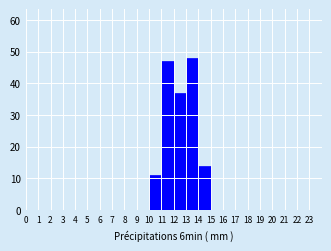

Reading left to right, transcribe this chart: for each bar, give the range it covers on the x-axis and its height. The values are not printed on the chart, so give them approximately, as read against the axis.

0 to 1: 0
1 to 2: 0
2 to 3: 0
3 to 4: 0
4 to 5: 0
5 to 6: 0
6 to 7: 0
7 to 8: 0
8 to 9: 0
9 to 10: 0
10 to 11: 11
11 to 12: 47
12 to 13: 37
13 to 14: 48
14 to 15: 14
15 to 16: 0
16 to 17: 0
17 to 18: 0
18 to 19: 0
19 to 20: 0
20 to 21: 0
21 to 22: 0
22 to 23: 0